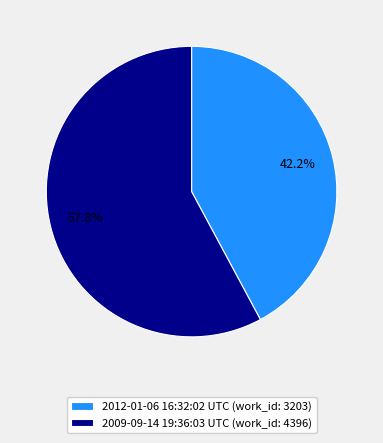

To the nearest percent, what percentage of the pie is 2012-01-06 16:32:02 UTC?

42%